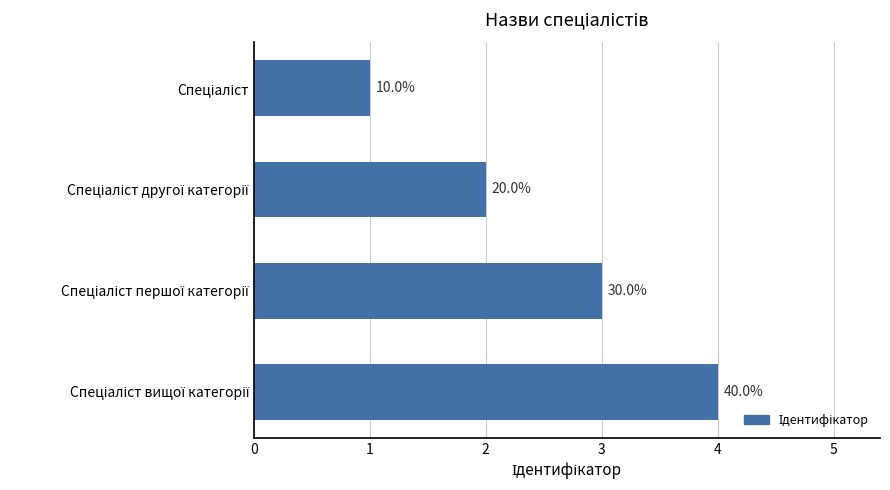

Are the bars horizontal?

Yes